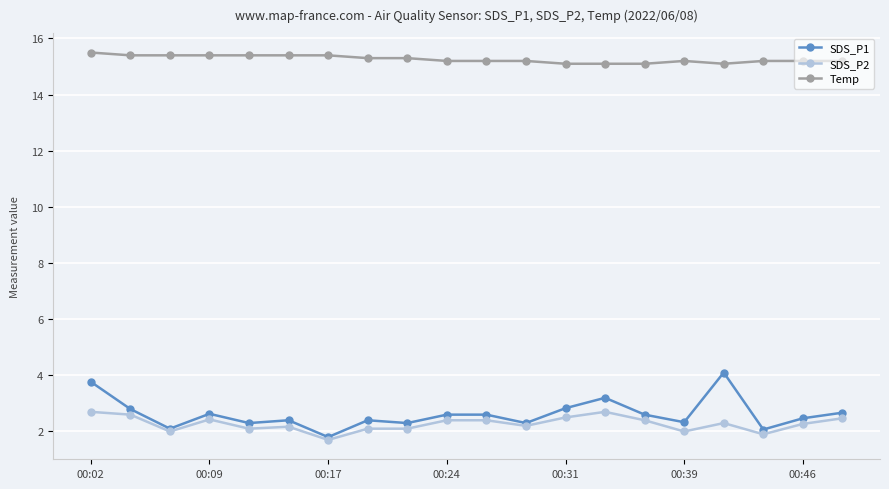

What is the greatest value displayed?

15.5